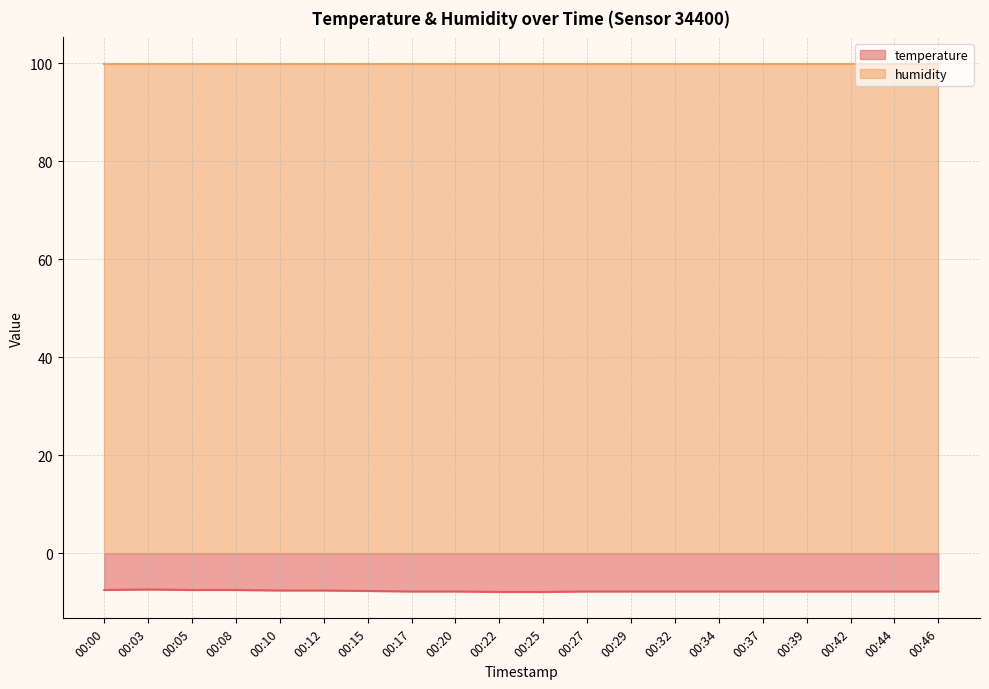

What is the greatest value displayed?

99.9